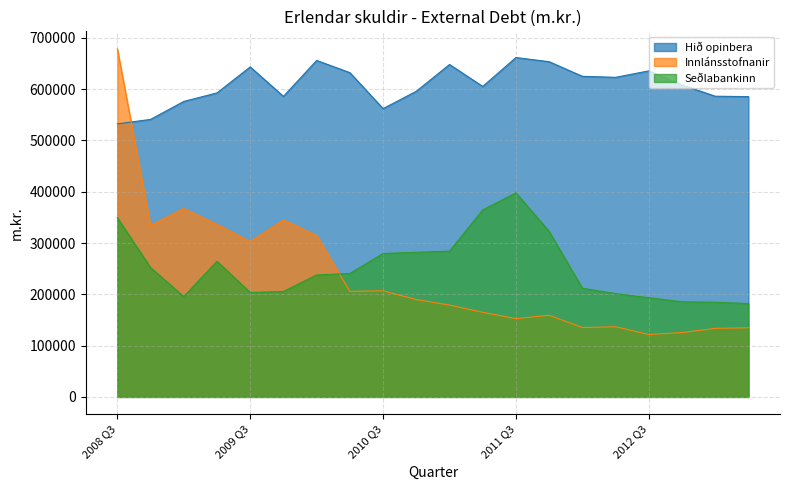

At 2012 Q3, list the series in order from largest to smallest.

Hið opinbera, Seðlabankinn, Innlánsstofnanir